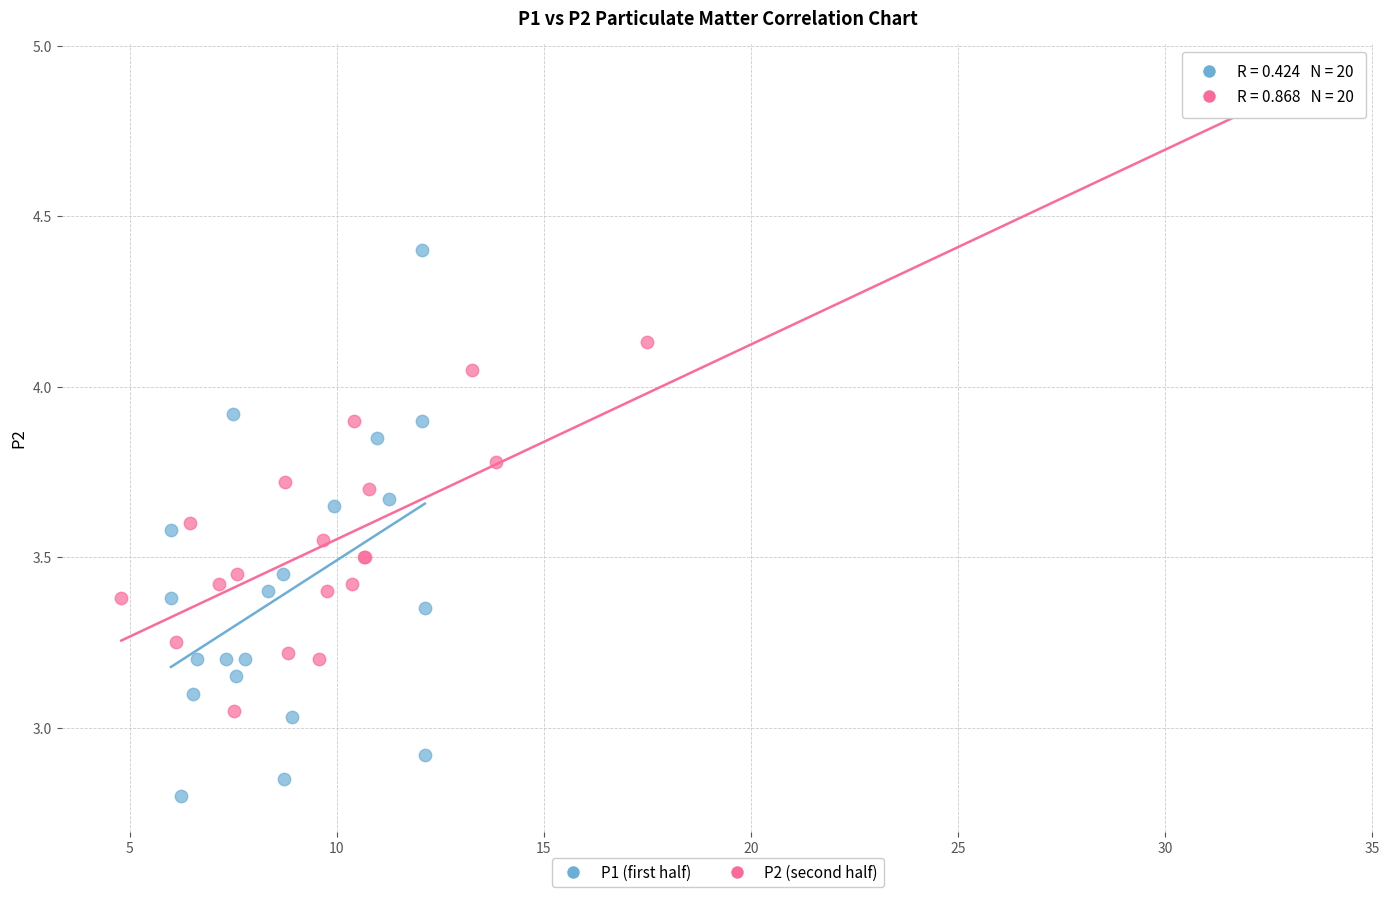

Which series reaches the minimum Y coordinate?

P1 (first half)